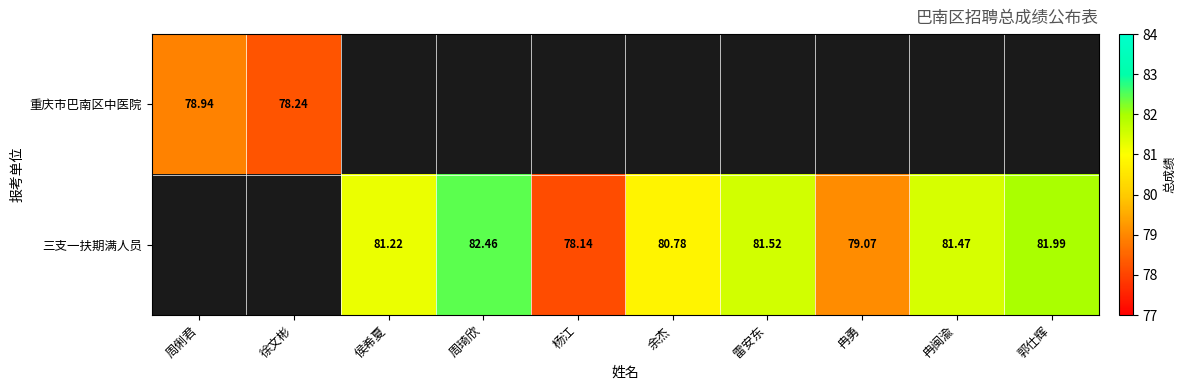

The 三支一扶期满人员 series shows 39.0 at 雷安东. True or false?

False